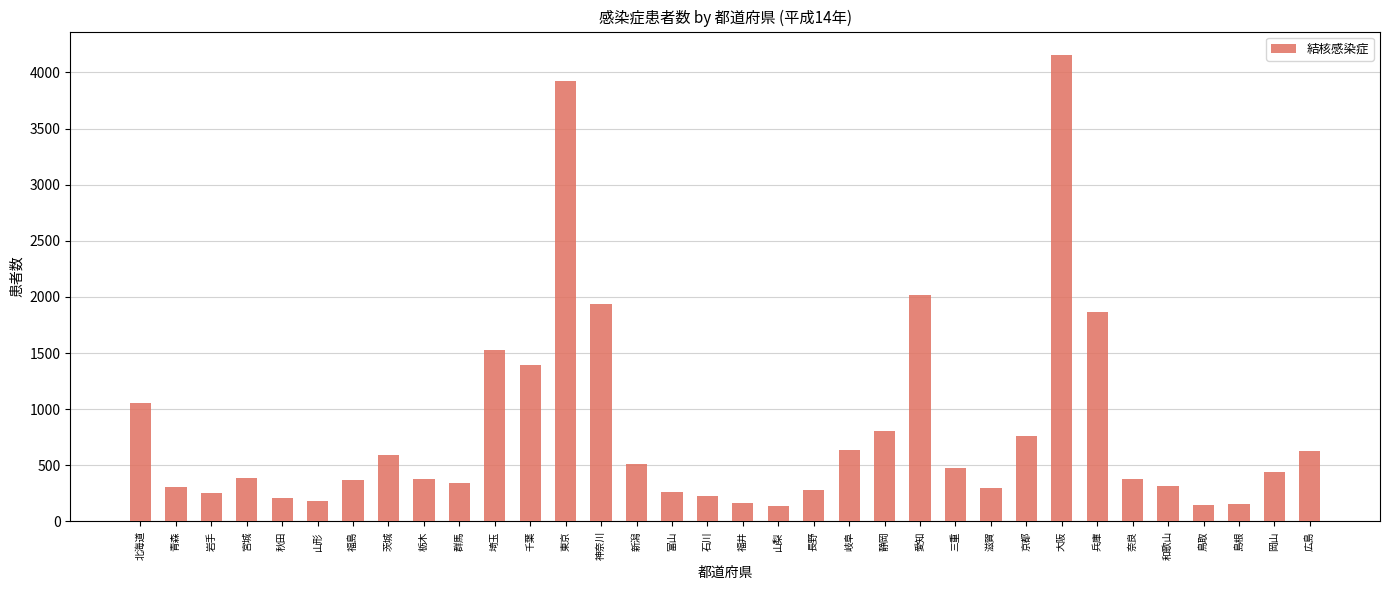

What is the minimum value shown in the chart?

136